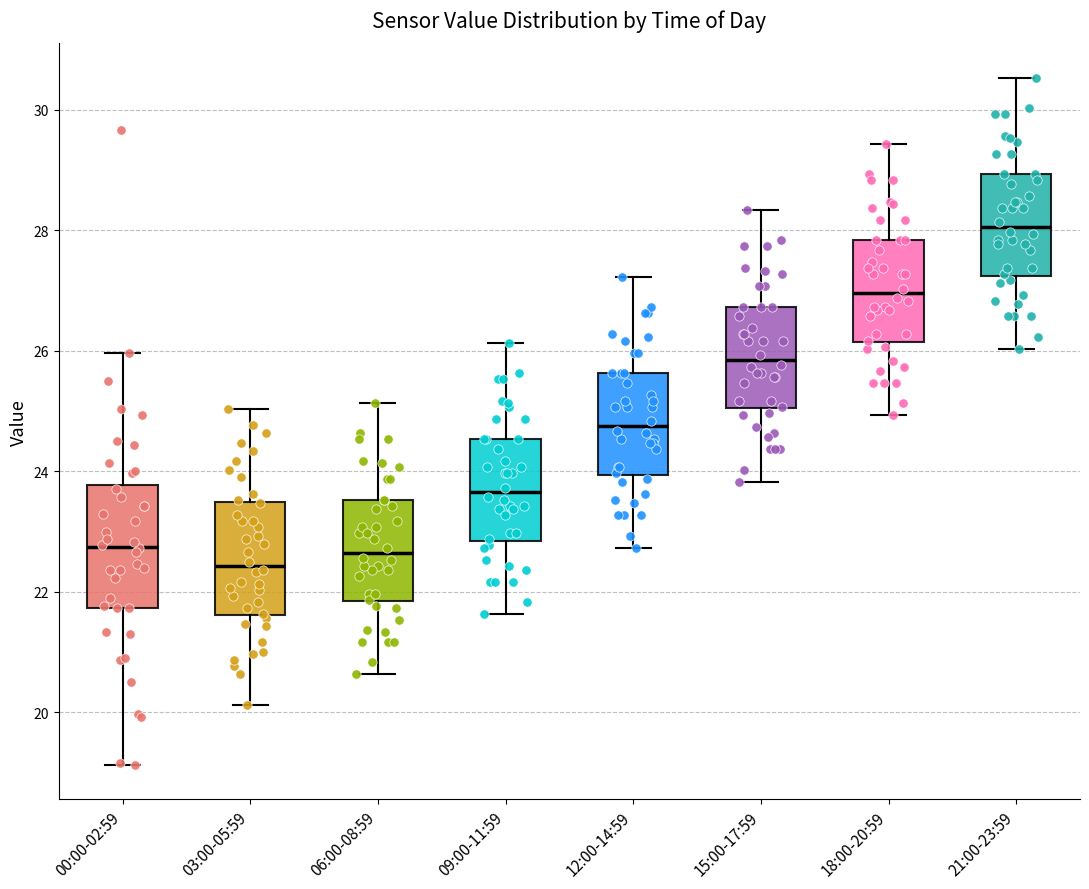

Reading left to right, transcribe this box plot: for each box, give where its median line is, the range the box spans, and where its two whiskers end, as read against the y-axis. The values are not printed on the chart, so give them approximately, as read against the axis.

00:00-02:59: median 22.8, box 21.8 to 23.8, whiskers 19.2 to 26.0
03:00-05:59: median 22.4, box 21.6 to 23.4, whiskers 20.2 to 25.0
06:00-08:59: median 22.6, box 21.8 to 23.6, whiskers 20.6 to 25.2
09:00-11:59: median 23.6, box 22.8 to 24.6, whiskers 21.6 to 26.2
12:00-14:59: median 24.8, box 24.0 to 25.6, whiskers 22.8 to 27.2
15:00-17:59: median 25.8, box 25.0 to 26.8, whiskers 23.8 to 28.4
18:00-20:59: median 27.0, box 26.2 to 27.8, whiskers 25.0 to 29.4
21:00-23:59: median 28.0, box 27.2 to 29.0, whiskers 26.0 to 30.6